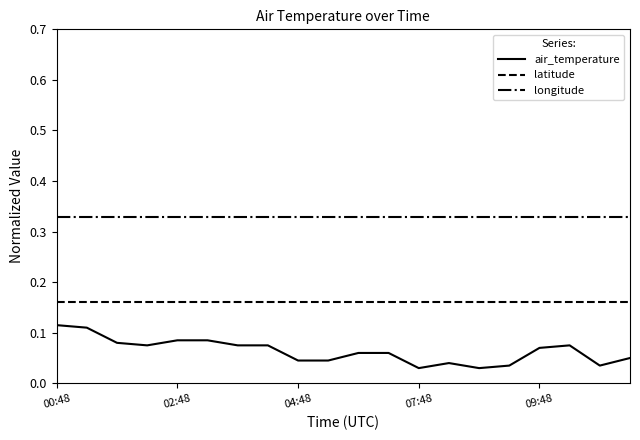

Rank the series by their average value, from lowest to highest.

air_temperature, latitude, longitude